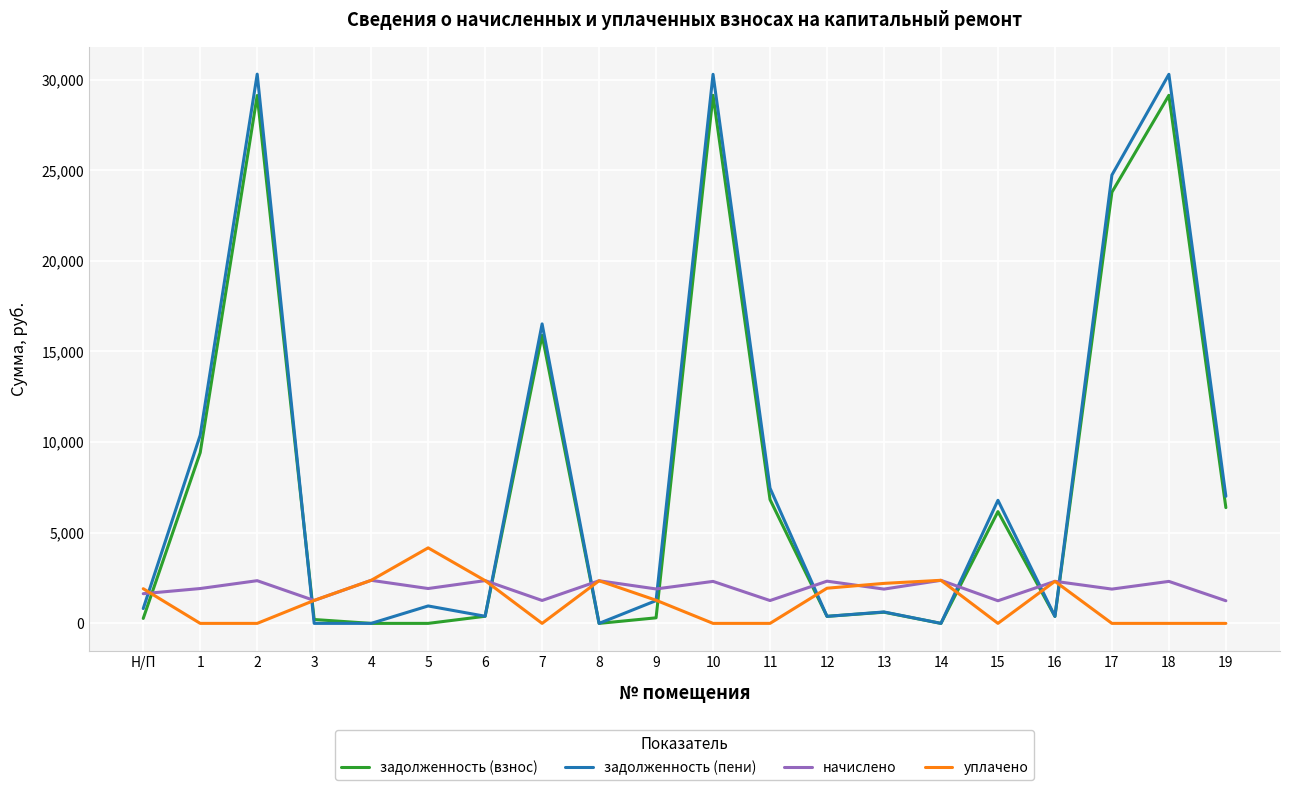

Is the value of начислено at 4 greater than the value of задолженность (взнос) at 1?

No